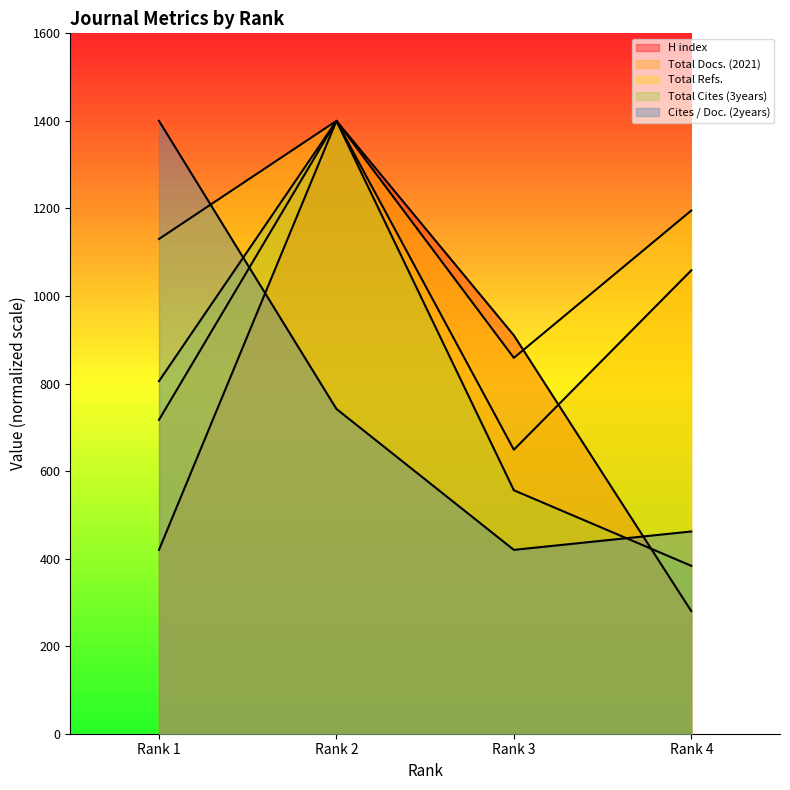

Reading left to right, list all the values displayed in this chart.

H index: Rank 1=420.0	Rank 2=1400.0	Rank 3=910.0	Rank 4=280.0
Total Docs. (2021): Rank 1=717.1	Rank 2=1400.0	Rank 3=648.8	Rank 4=1058.5
Total Refs.: Rank 1=1130.2	Rank 2=1400.0	Rank 3=858.7	Rank 4=1195.2
Total Cites (3years): Rank 1=805.5	Rank 2=1400.0	Rank 3=556.2	Rank 4=383.6
Cites / Doc. (2years): Rank 1=1400.0	Rank 2=742.0	Rank 3=420.0	Rank 4=462.0